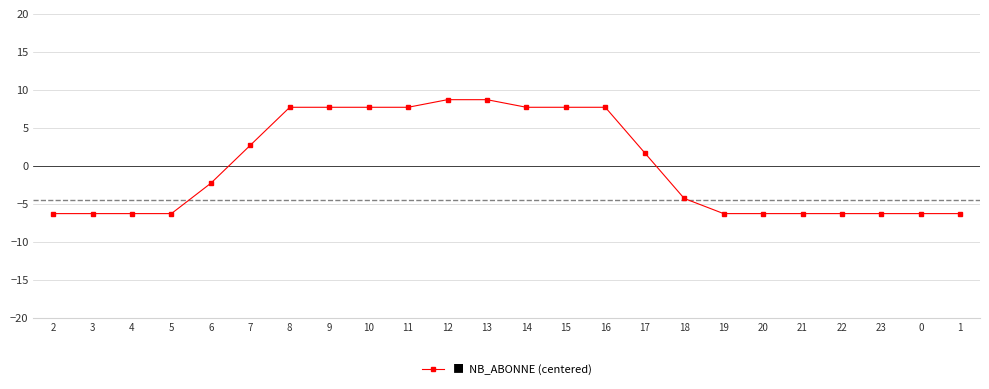

Does the chart display data point markers on the line(s)?

Yes